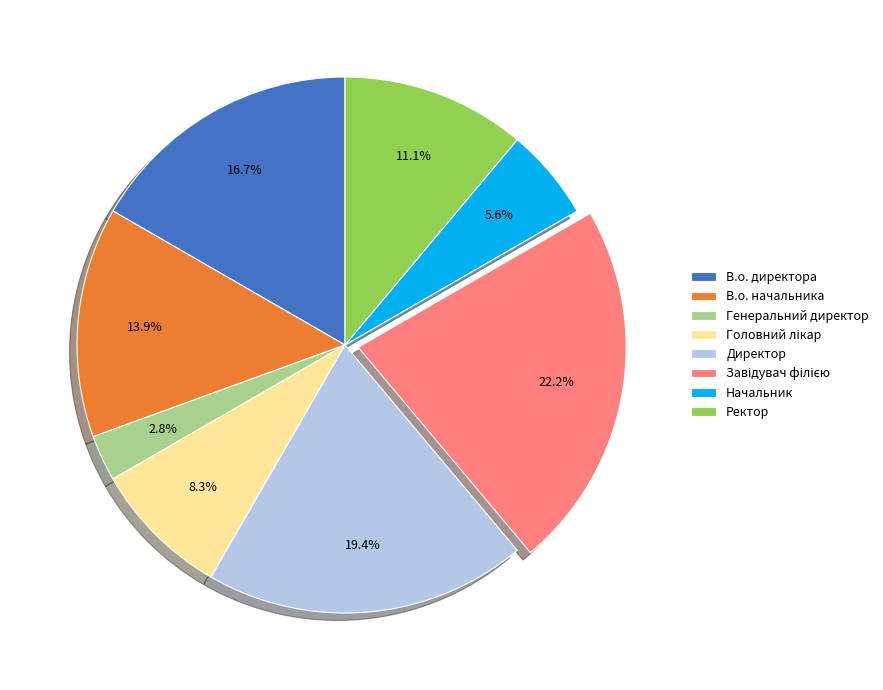

To the nearest percent, what is the difference between the largest and smallest slice percentages?

19%